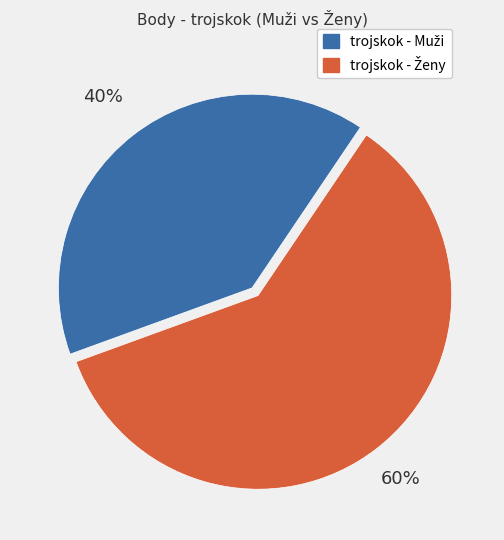

Does any single category account for the majority?

Yes